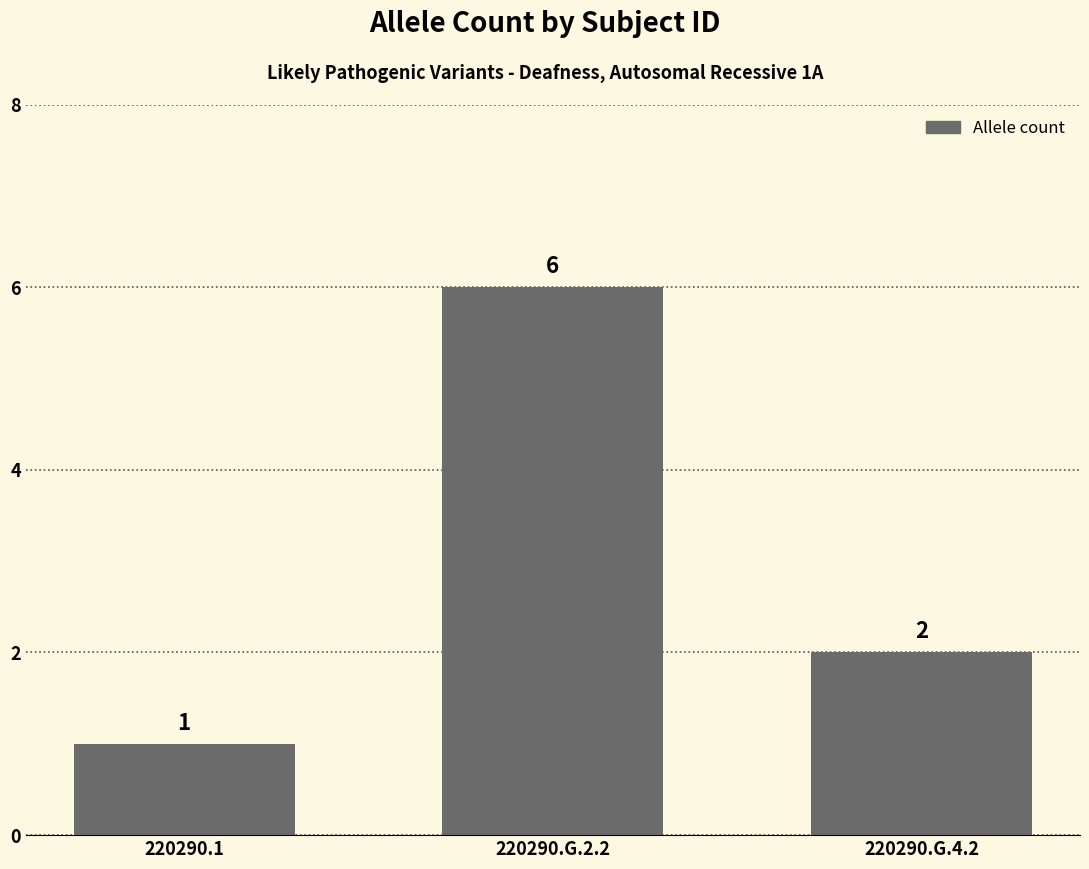

The chart shows a value of 1 at 220290.1. True or false?

True